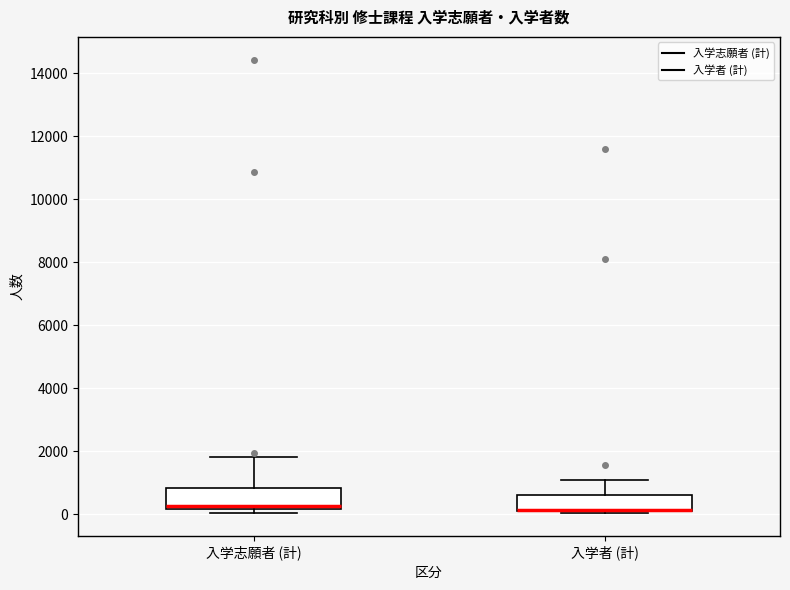

Where does the upper whisker of the box for 入学志願者 (計) end on the y-axis? The values are not printed on the chart, so give them approximately, as read against the axis.

1800